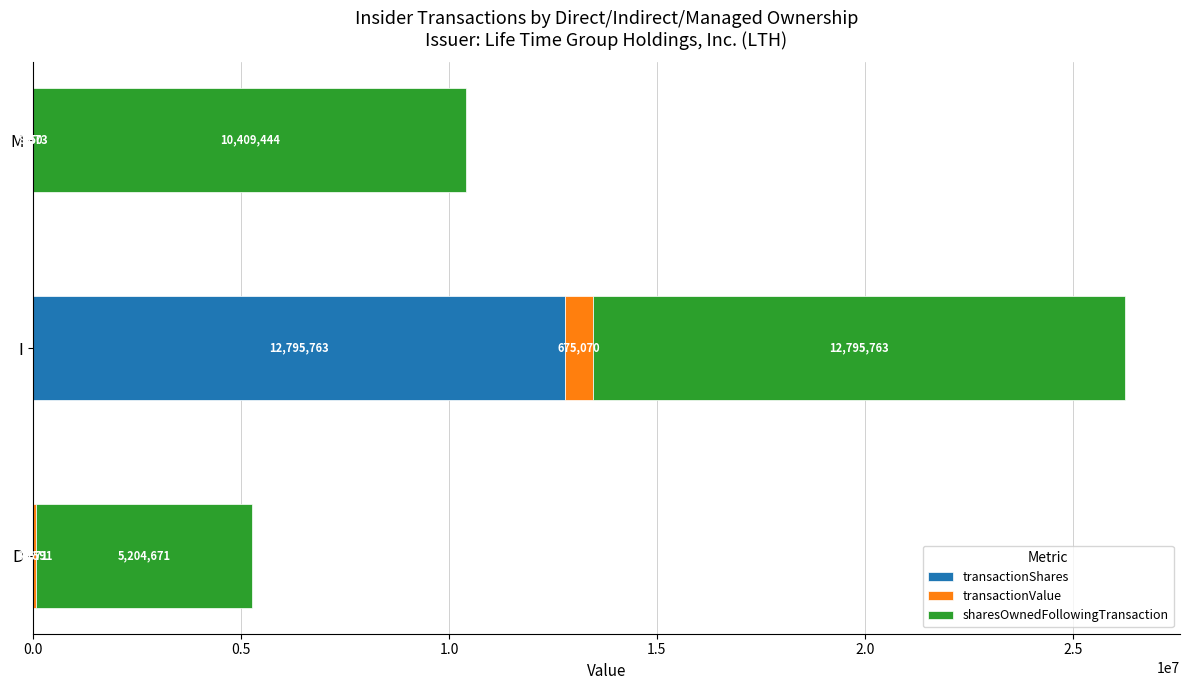

What is the sum of the transactionShares values at D and M?

5321